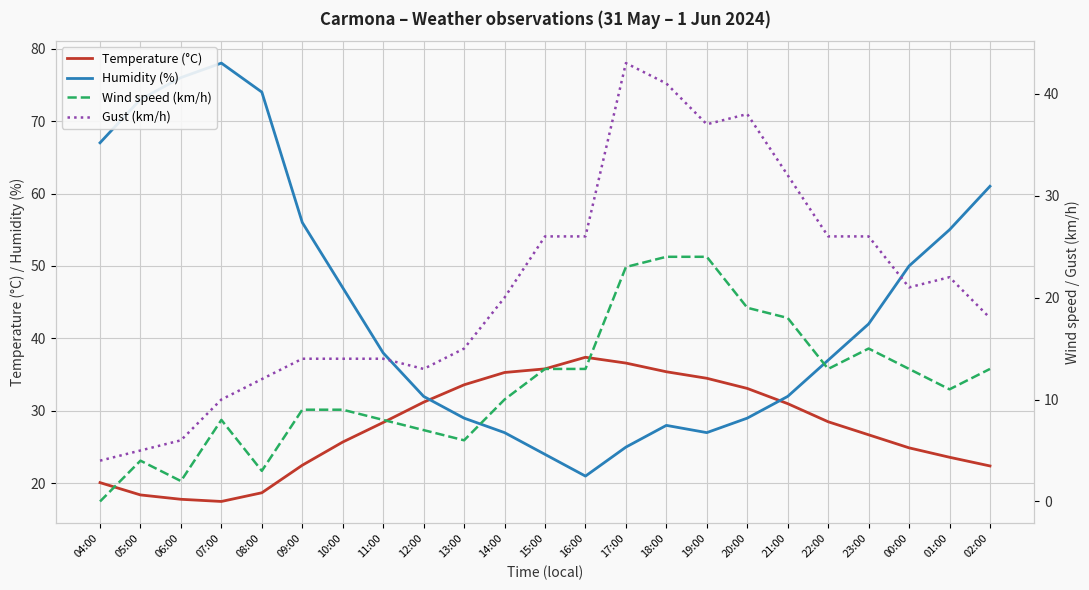

What position from the left is 14:00?

11